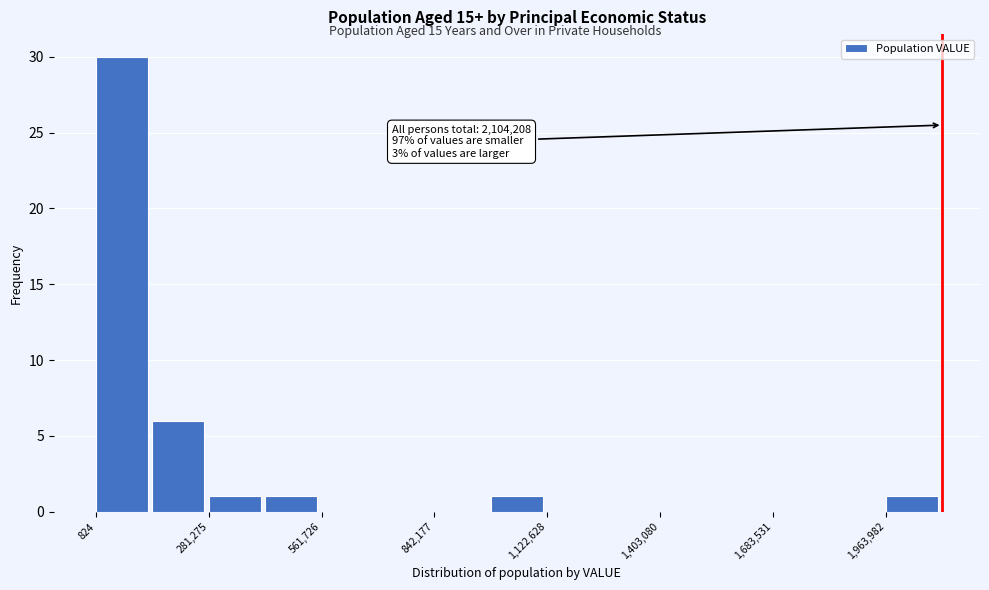

Read against the x-axis, roughly where is the centre of the tallest bar?

50000